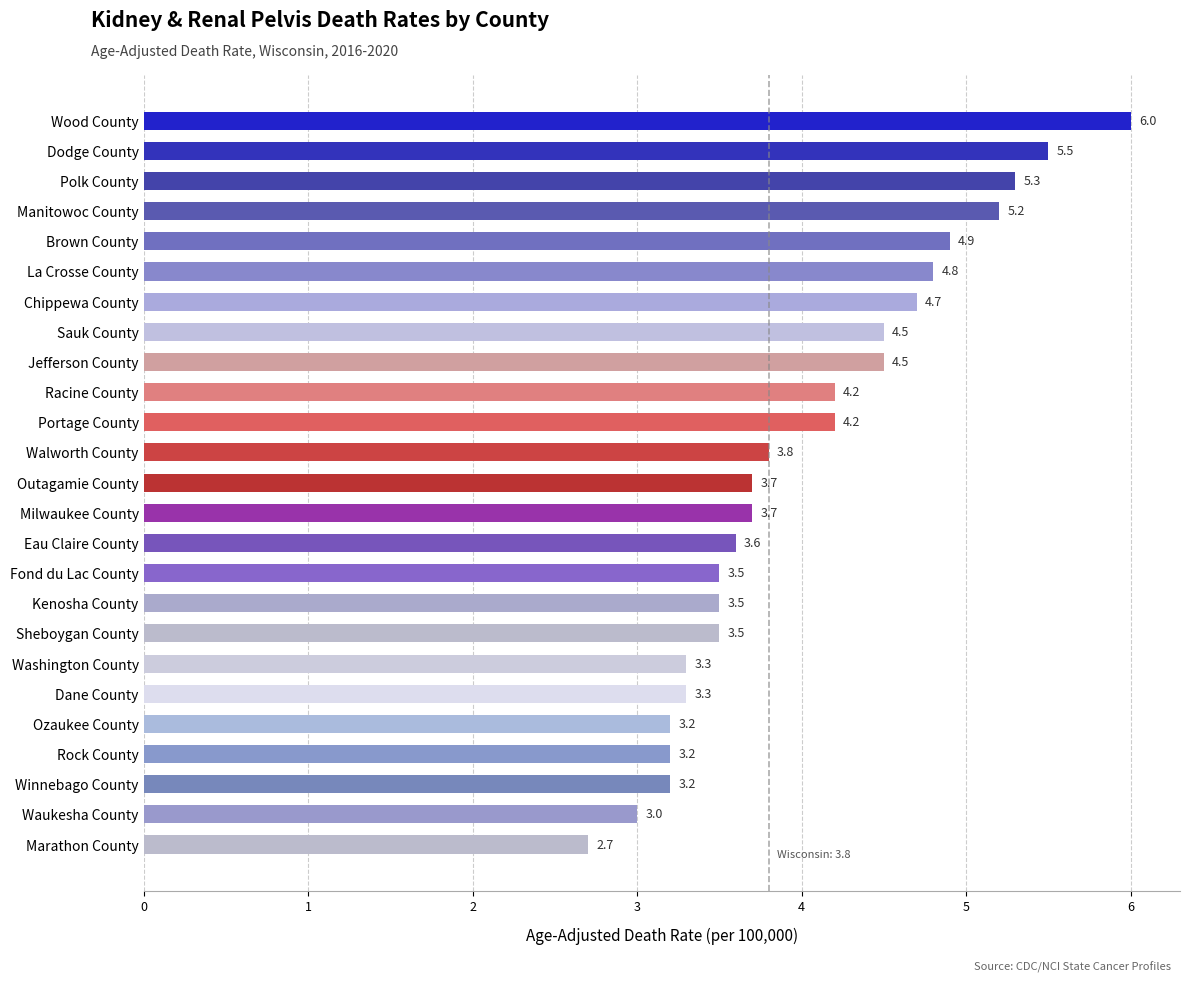

The chart shows a value of 4.9 at Brown County. True or false?

True